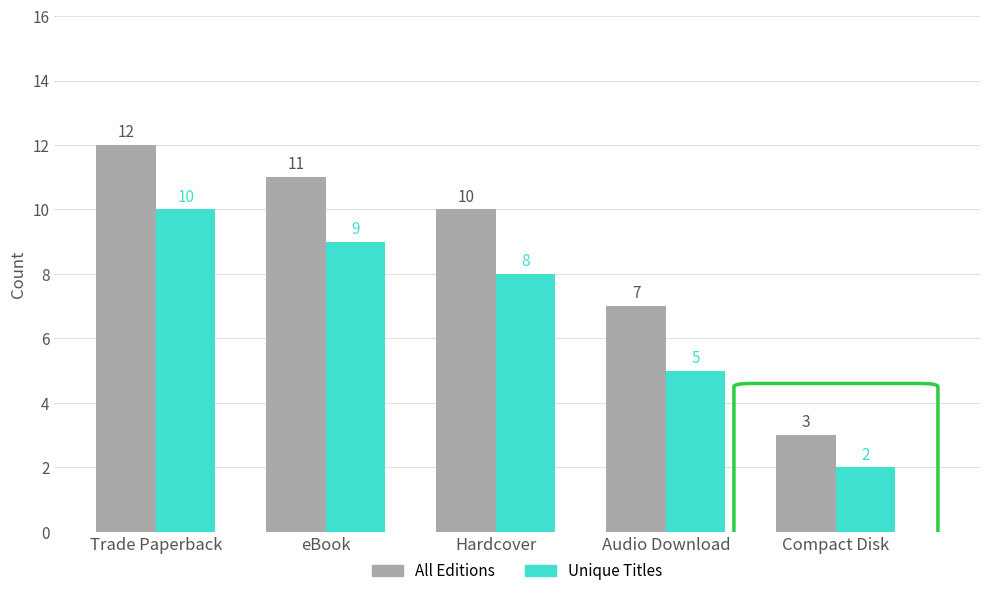

Is the value of All Editions at eBook greater than the value of Unique Titles at Audio Download?

Yes